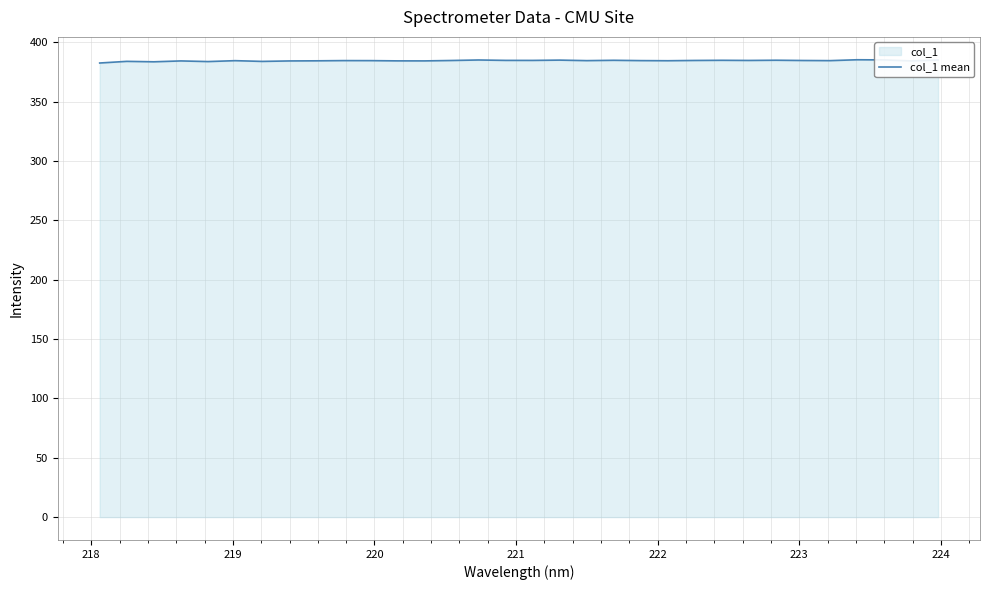

What is the greatest value displayed?

385.3